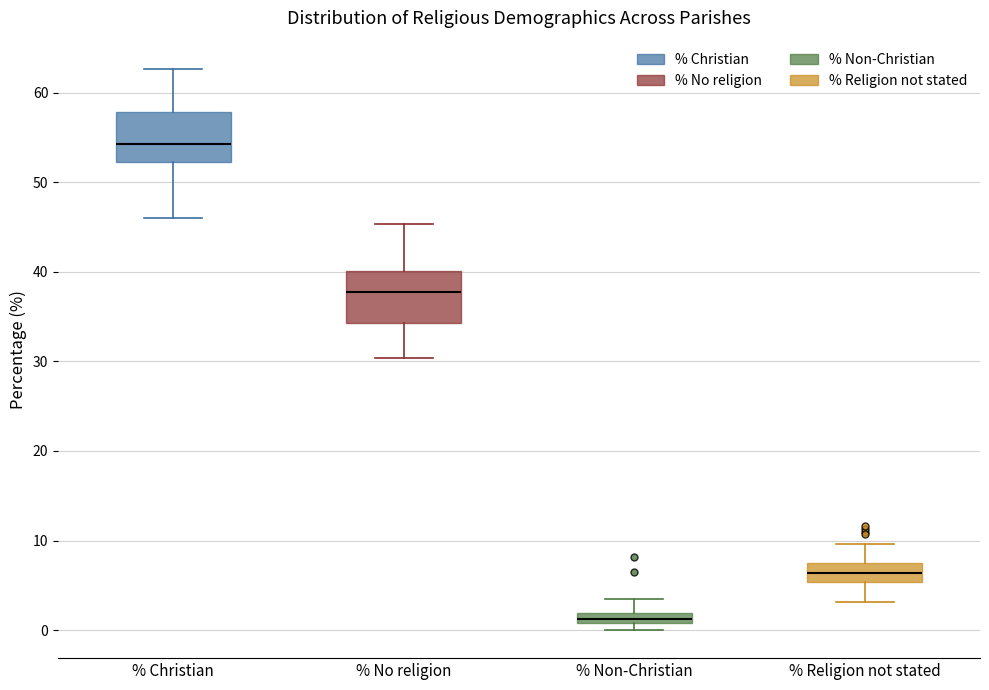

Which box's median line is the lowest?

% Non-Christian